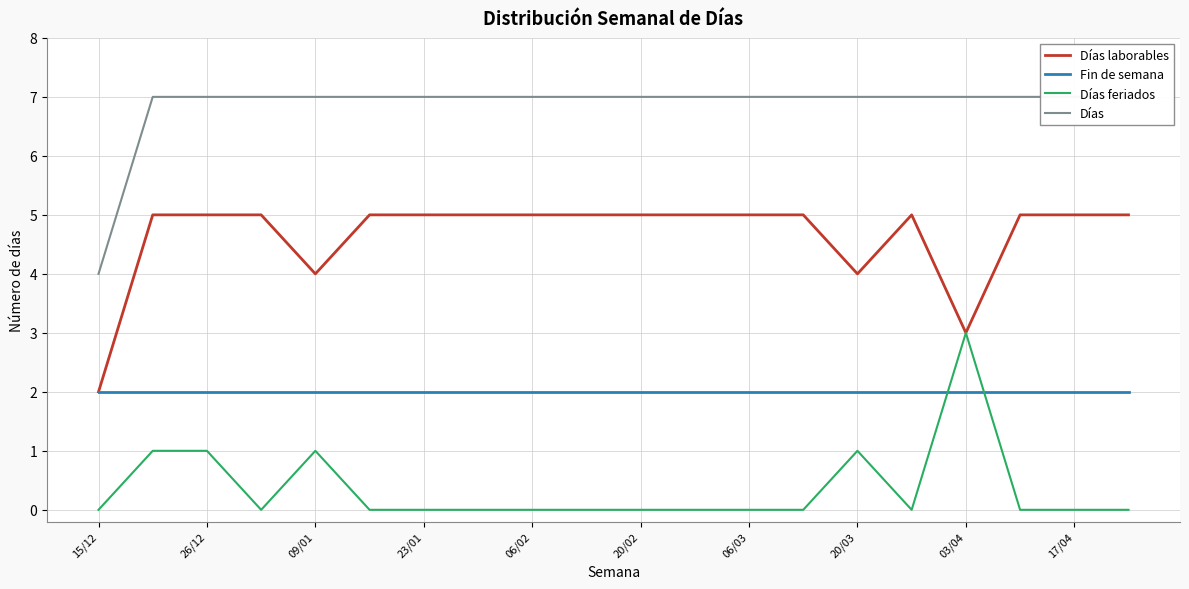

What is the difference between the maximum and minimum values in the Días laborables series?

3